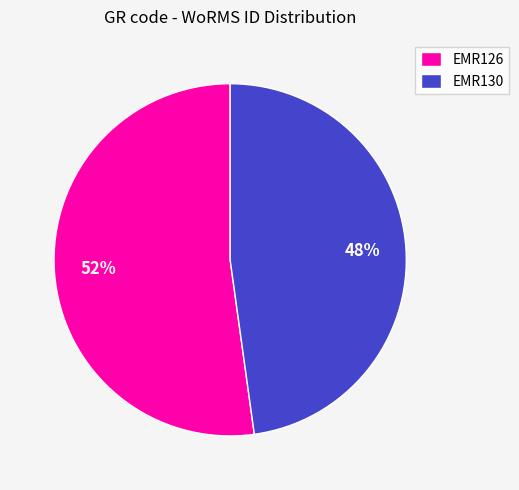

How many slices are in this pie chart?

2